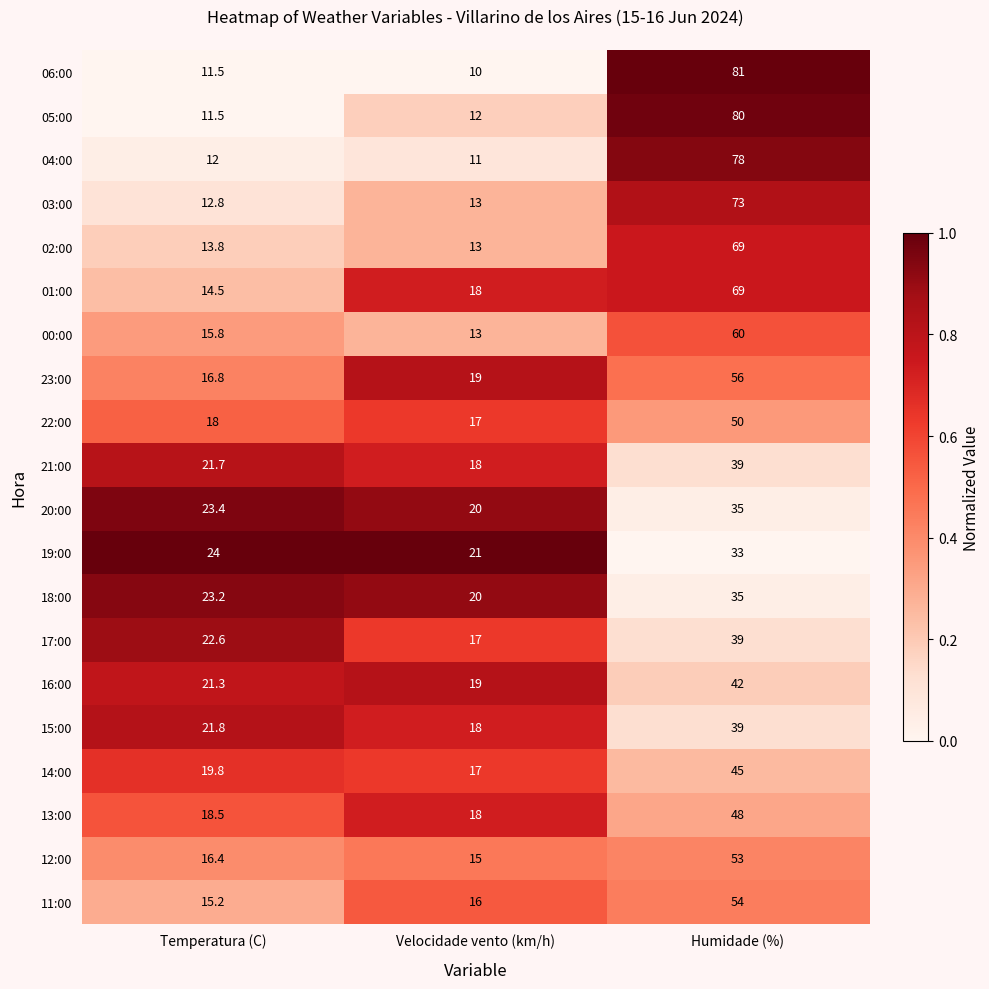

How many data points does each series have?

3